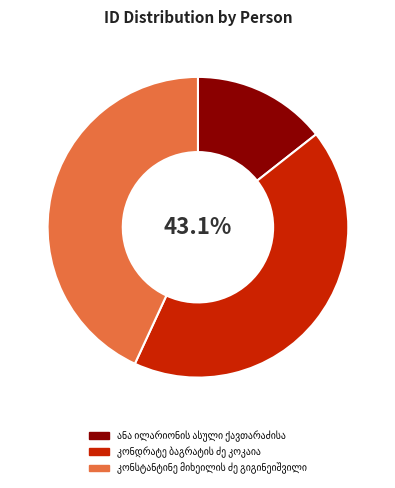

How many slices are in this pie chart?

3